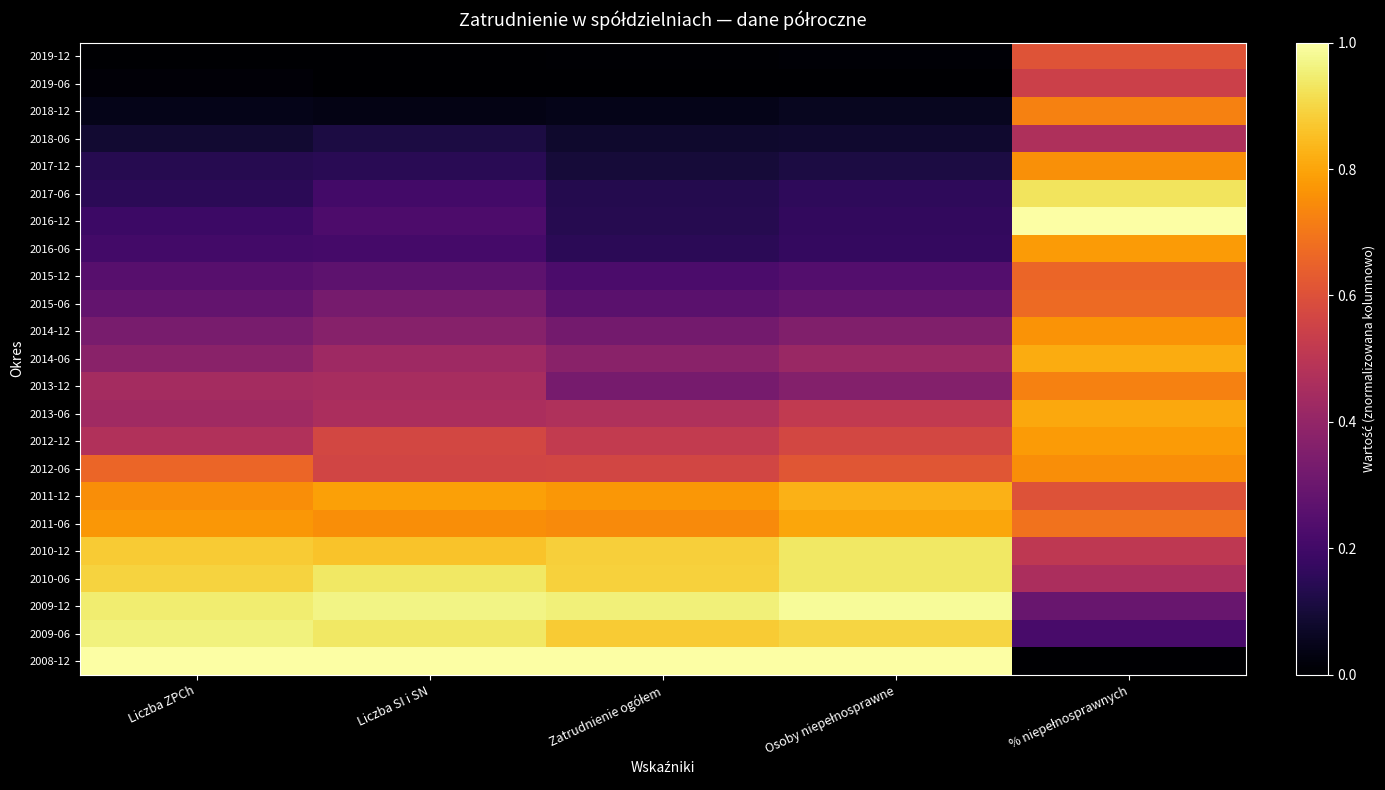

How many series are shown in this chart?

23